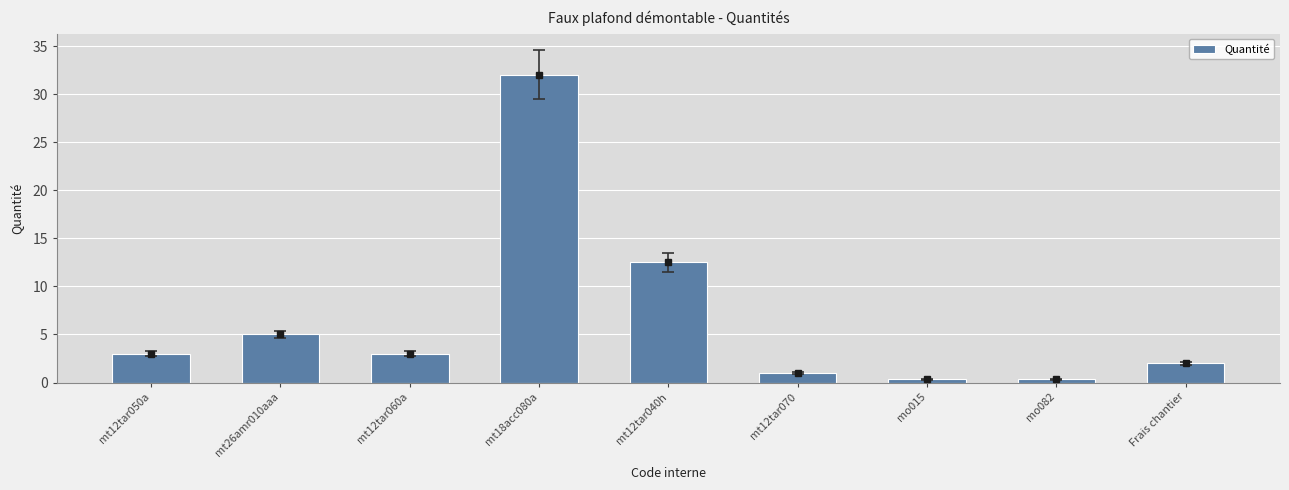

What is the maximum value shown in the chart?

32.0